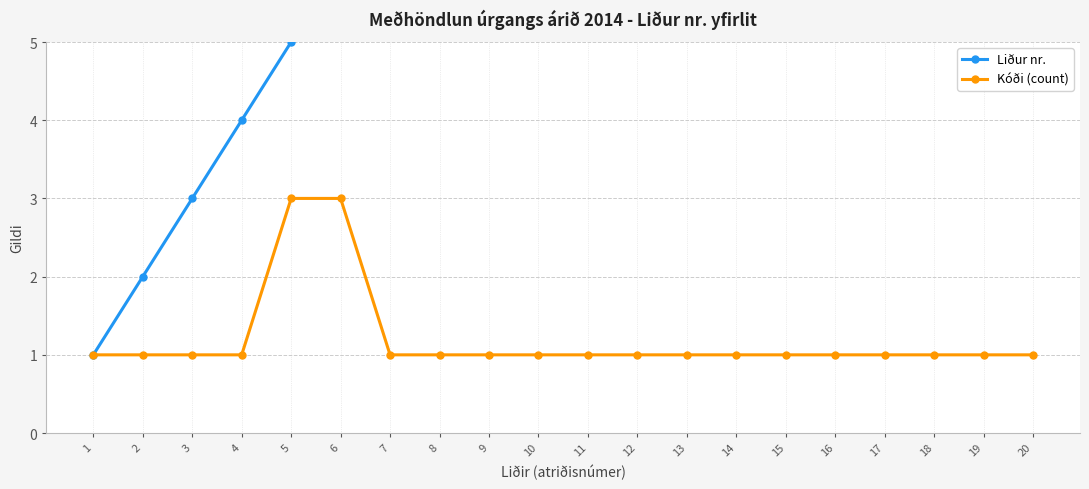

True or false: Liður nr. has a value of 5 at 9.

False